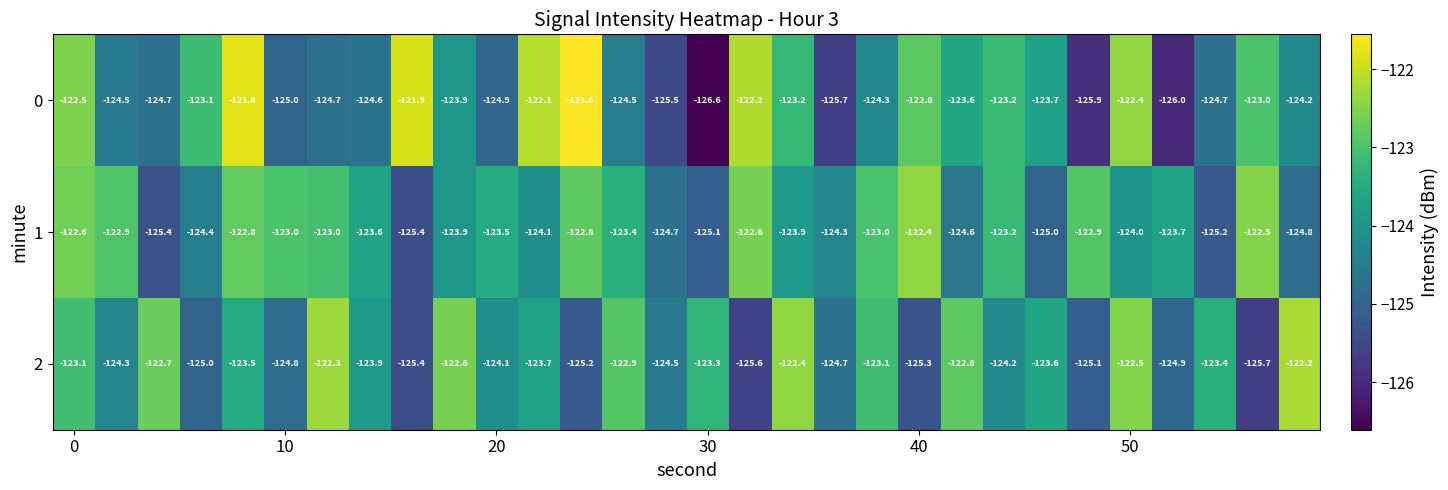

What is the average value of the 1 series?

-123.8